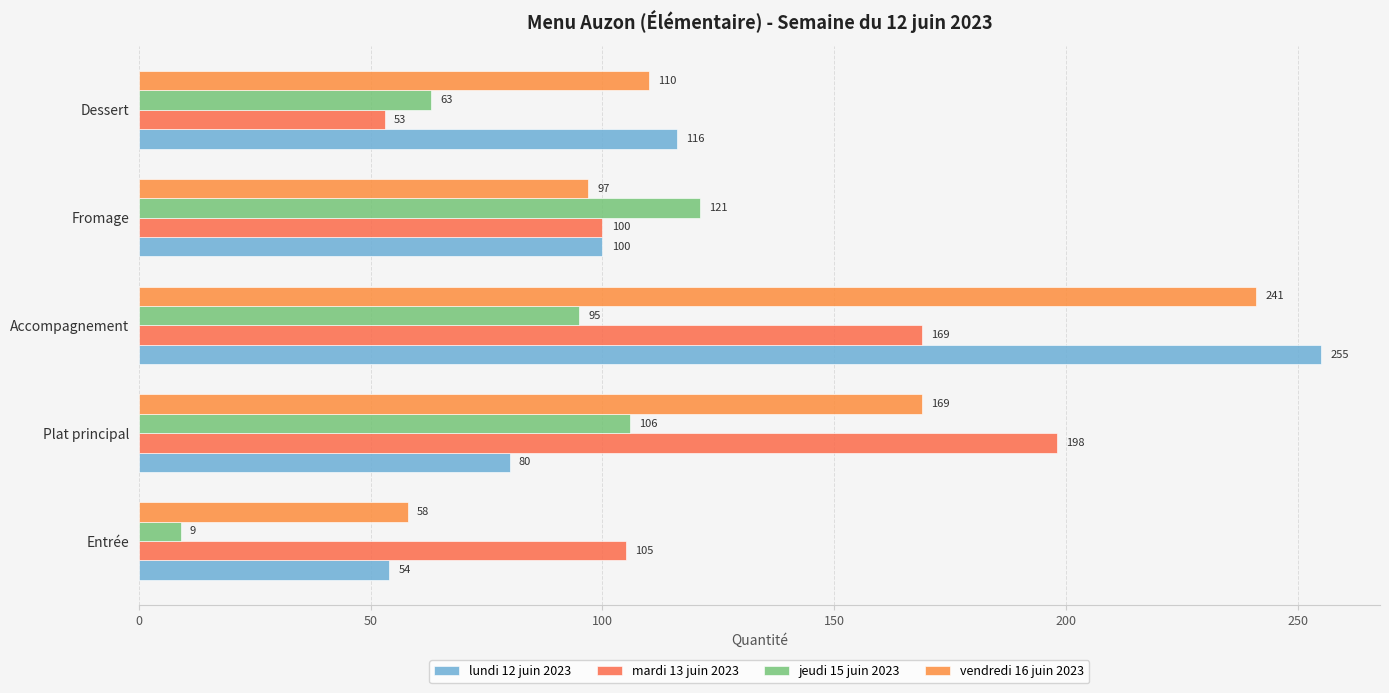

What is the sum of all jeudi 15 juin 2023 values?

394